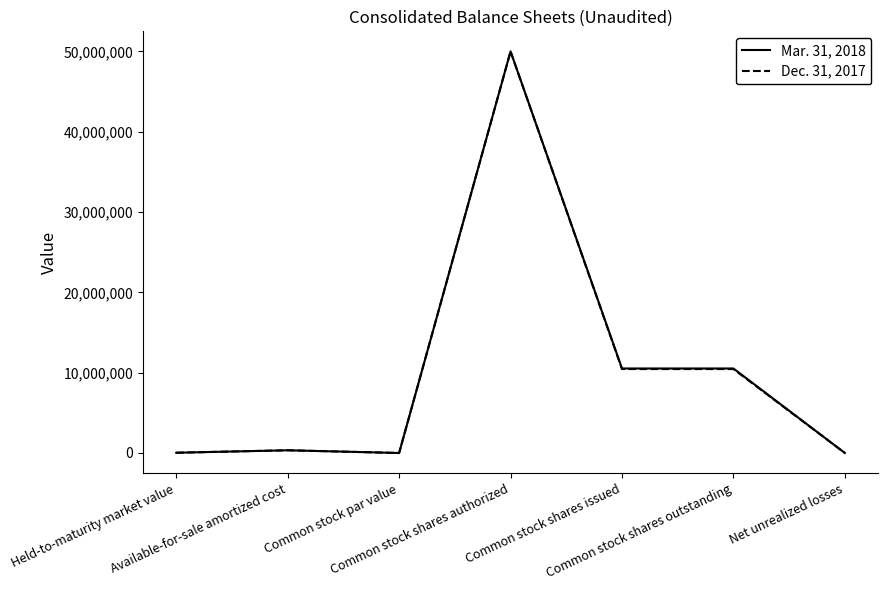

Count the number of data series in this chart.

2